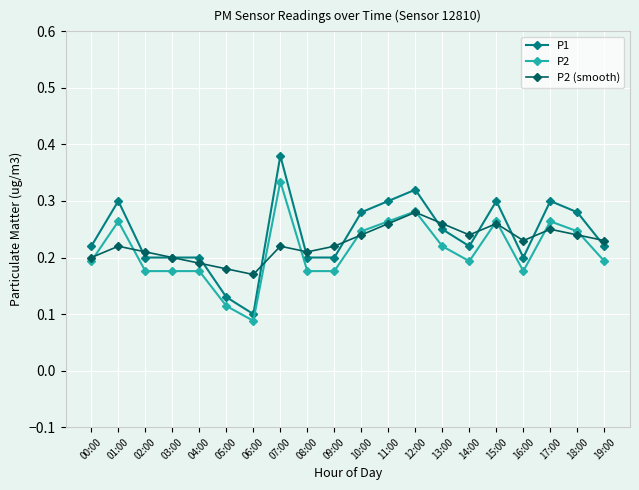

What is the label of the 11th point from the left?

10:00